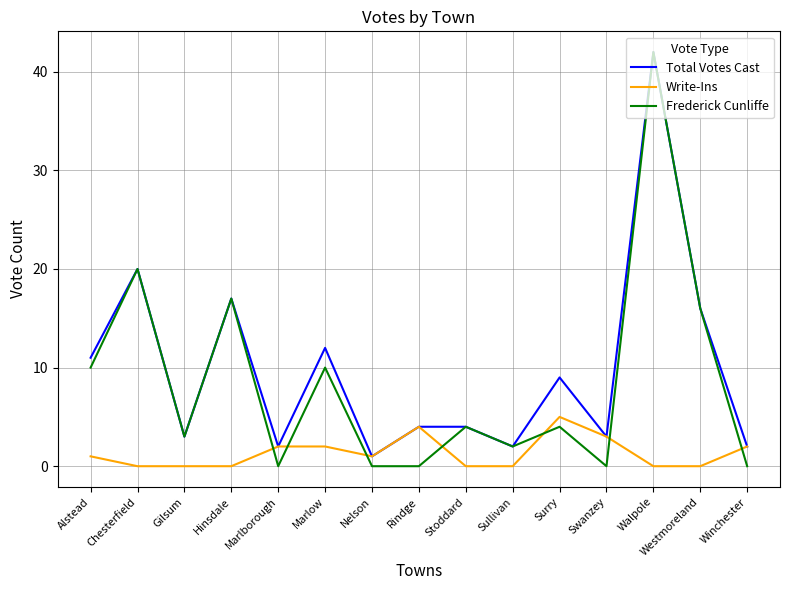

In Total Votes Cast, how many points are lower than both neighbors (excluding endpoints)?

5